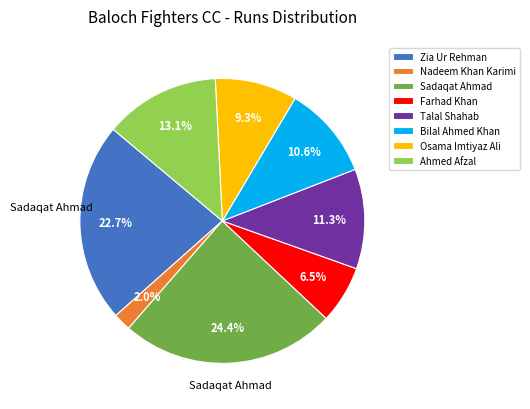

Which category has the smallest portion of the pie?

Nadeem Khan Karimi